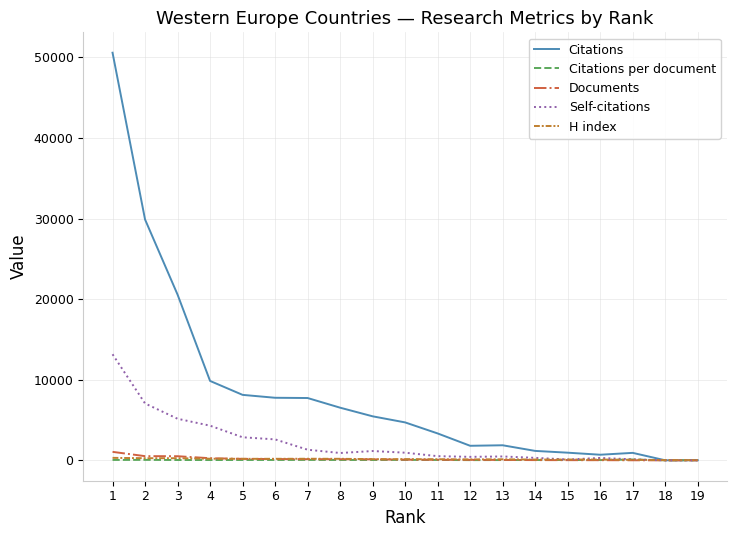

What is the total value across all series at 14?

1646.0